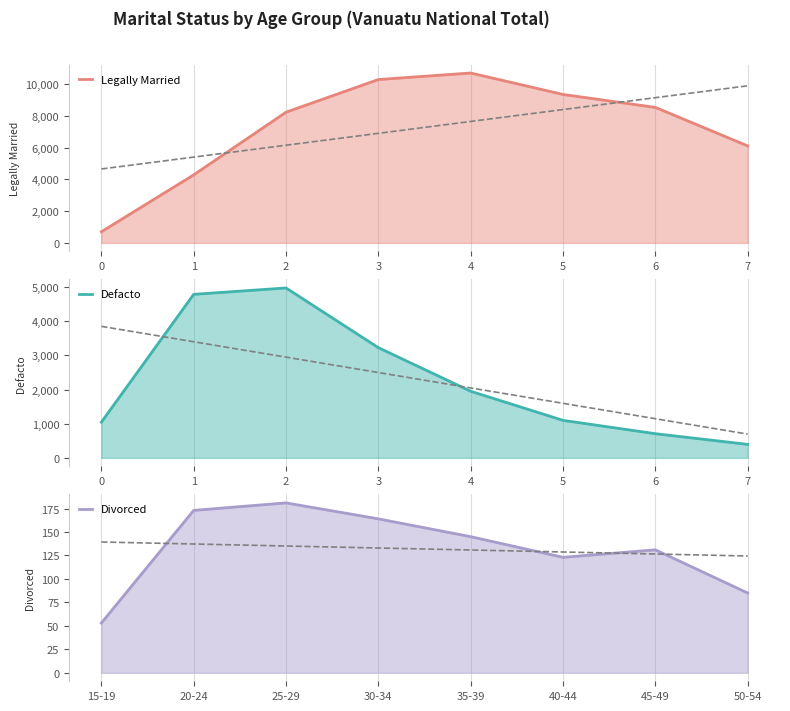

Between 7 and 6, which is larger?

6